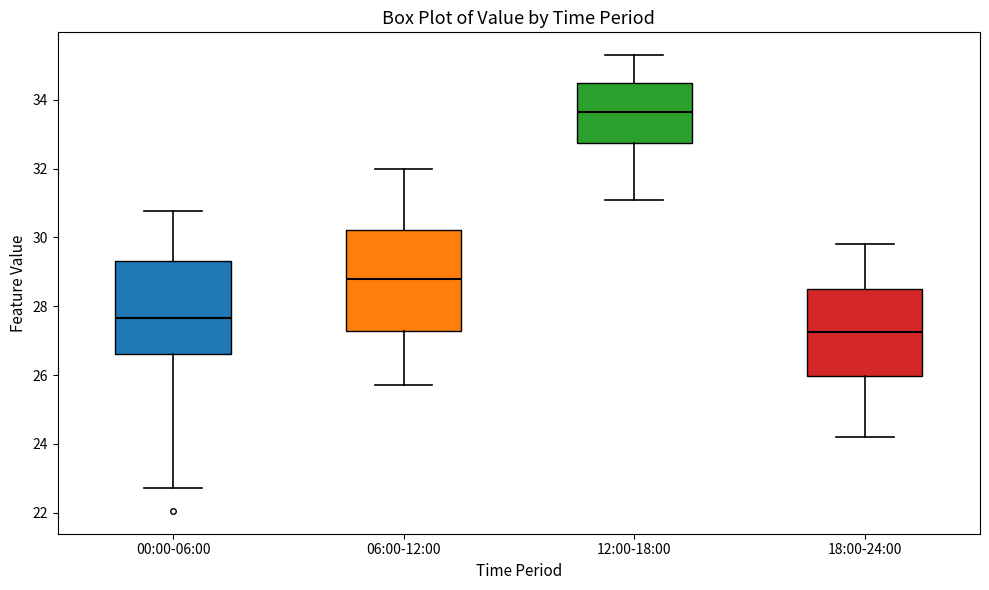

Reading left to right, read every box against the y-axis: the position of its median line, the range the box covers, and the ends of its whiskers. The values are not printed on the chart, so give them approximately, as read against the axis.

00:00-06:00: median 27.6, box 26.6 to 29.4, whiskers 22.8 to 30.8
06:00-12:00: median 28.8, box 27.2 to 30.2, whiskers 25.8 to 32.0
12:00-18:00: median 33.6, box 32.8 to 34.6, whiskers 31.2 to 35.4
18:00-24:00: median 27.2, box 26.0 to 28.6, whiskers 24.2 to 29.8